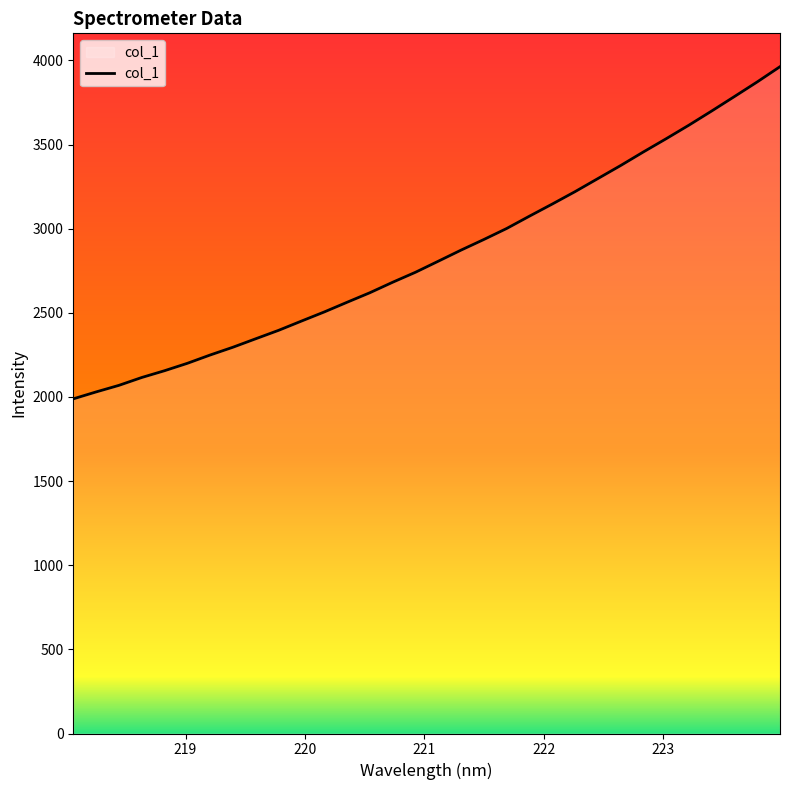

What is the greatest value displayed?

3962.7